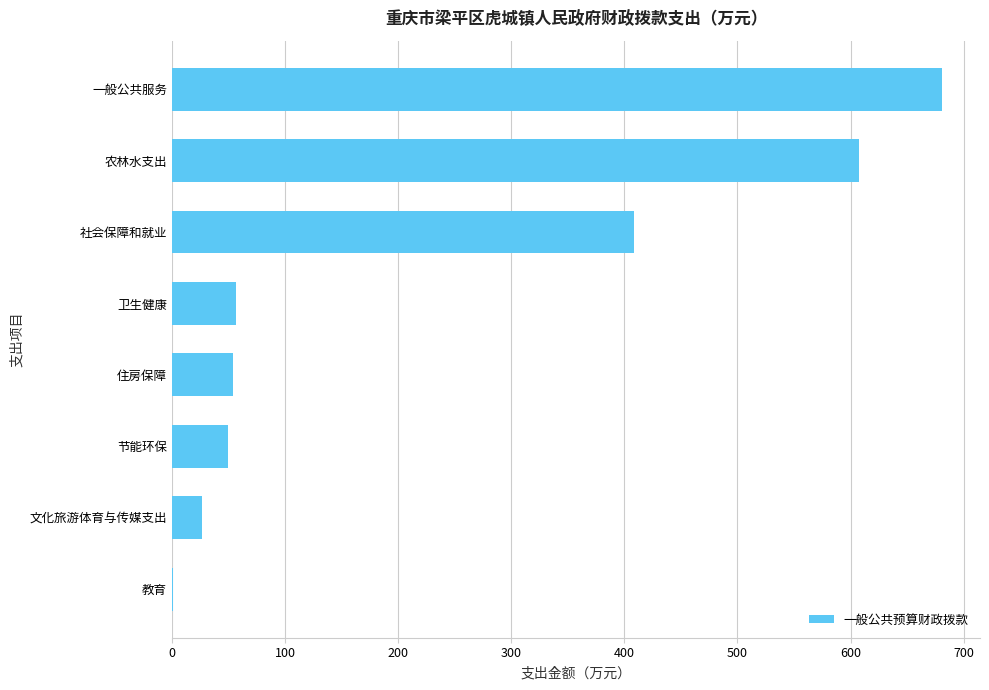

Is it true that the value at 农林水支出 is 607.6?

True